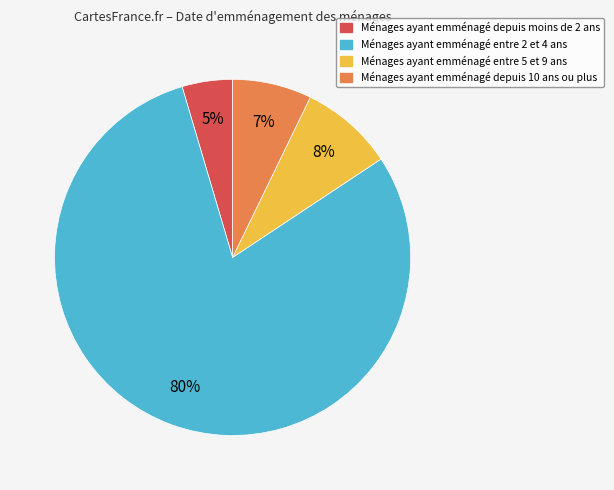

Is there a majority slice in this chart?

Yes